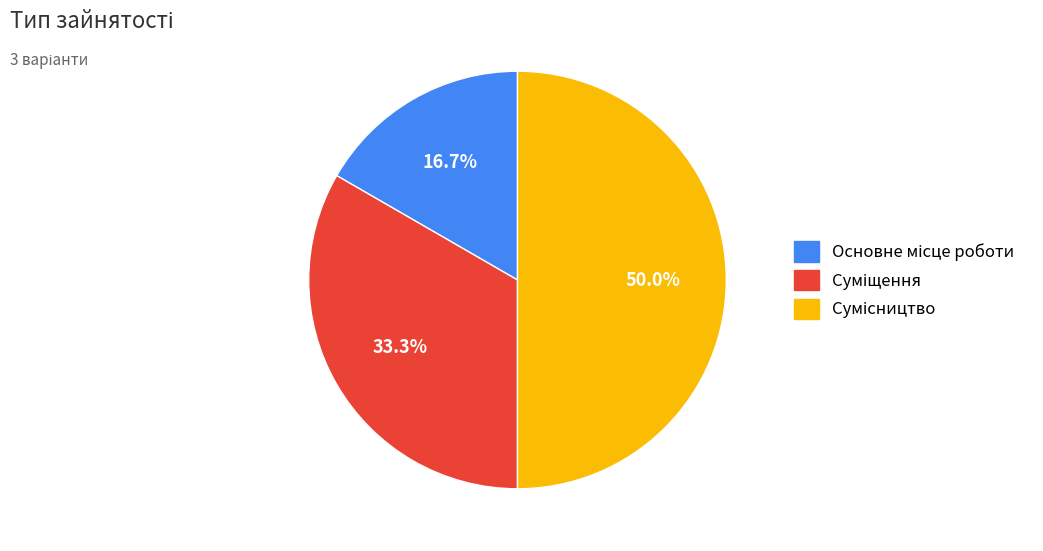

What is the ratio of the value at Суміщення to the value at Основне місце роботи?

2.0